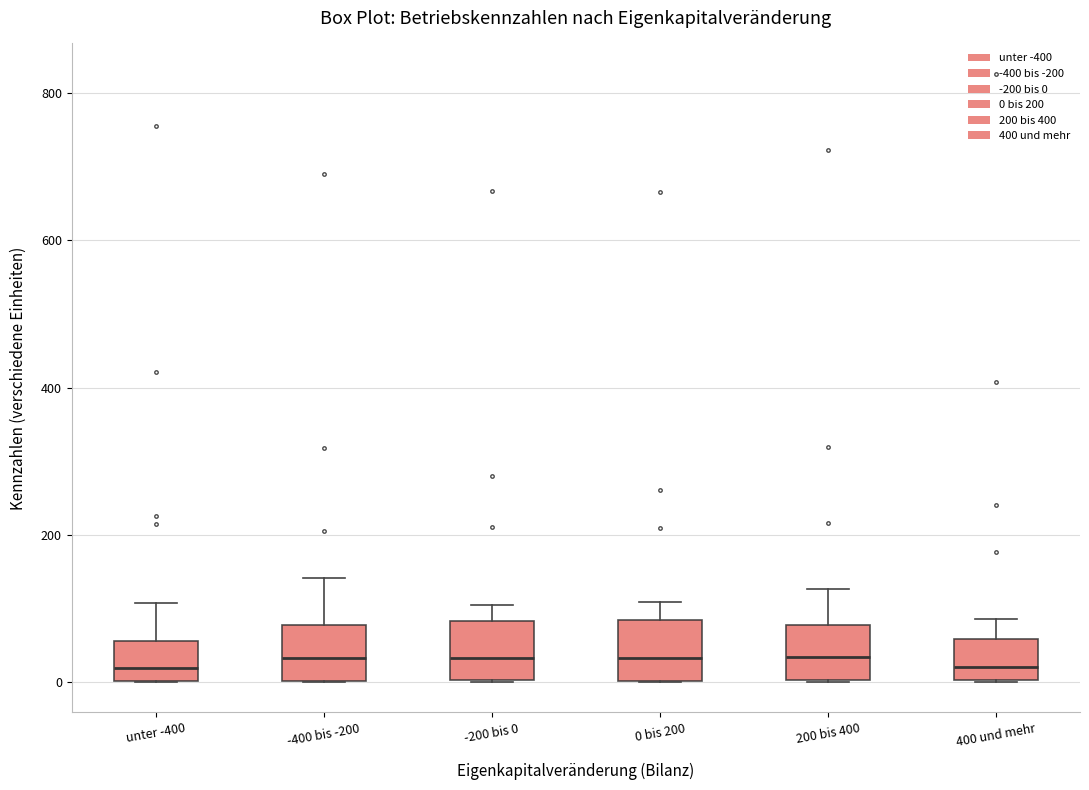

Reading left to right, transcribe this box plot: for each box, give where its median line is, the range the box spans, and where its two whiskers end, as read against the y-axis. The values are not printed on the chart, so give them approximately, as read against the axis.

unter -400: median 20, box 0 to 60, whiskers 0 to 100
-400 bis -200: median 40, box 0 to 80, whiskers 0 to 140
-200 bis 0: median 40, box 0 to 80, whiskers 0 to 100
0 bis 200: median 40, box 0 to 80, whiskers 0 to 100
200 bis 400: median 40, box 0 to 80, whiskers 0 to 120
400 und mehr: median 20, box 0 to 60, whiskers 0 to 80